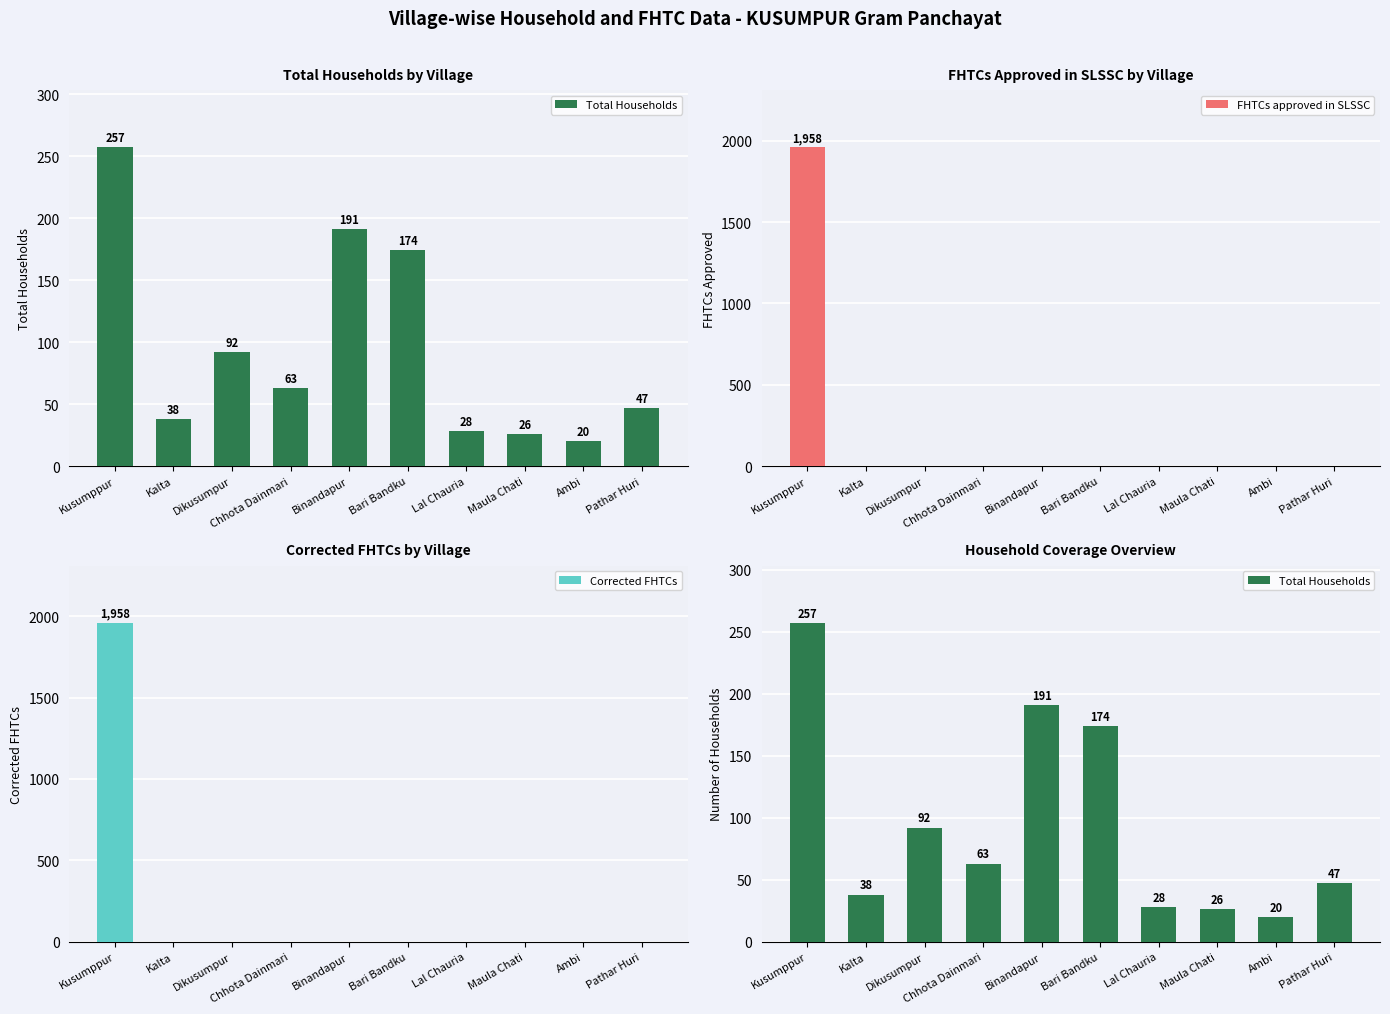

Reading left to right, what are all the values shown in this chart?

Total Households: 257	38	92	63	191	174	28	26	20	47
FHTCs approved in SLSSC: 1958	0	0	0	0	0	0	0	0	0
Corrected FHTCs: 1958	0	0	0	0	0	0	0	0	0